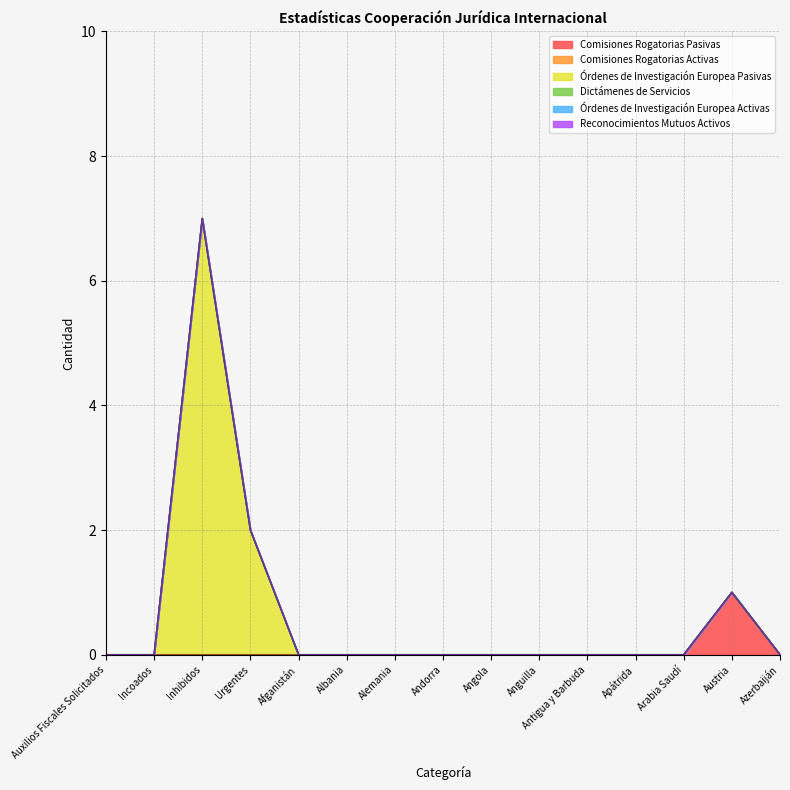

Which series has the largest range (max minus min)?

Órdenes de Investigación Europea Pasivas